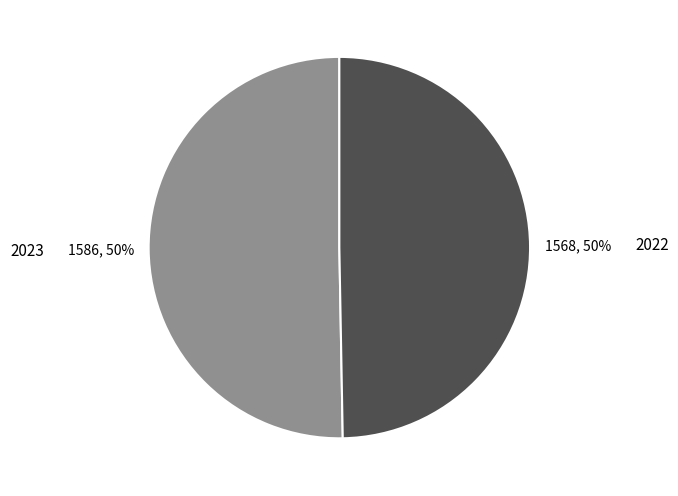

Which category has the biggest portion of the pie?

2023